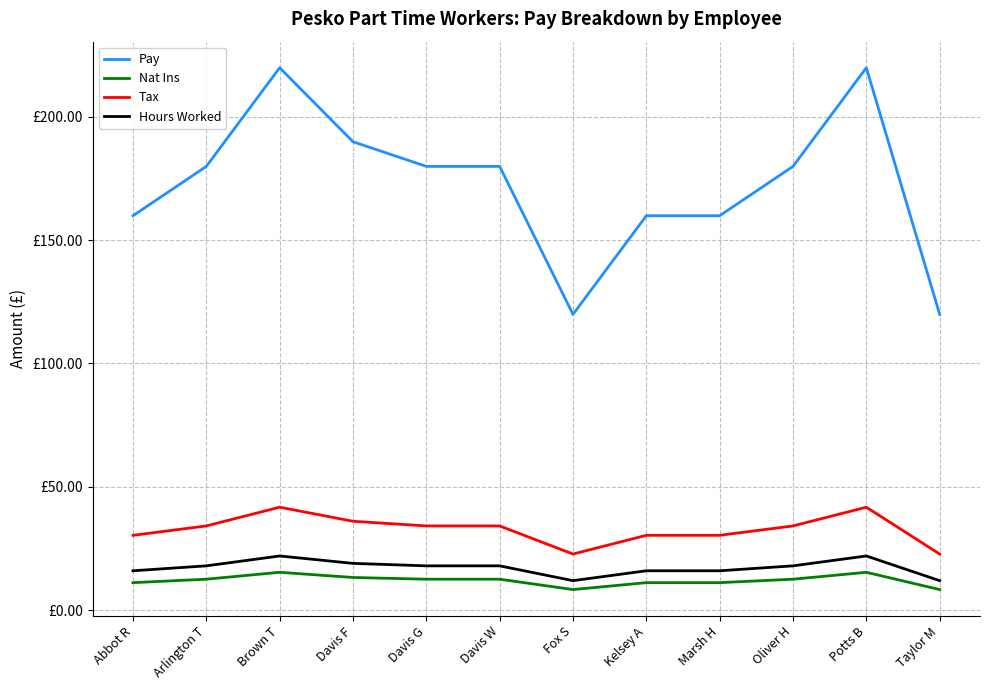

Does the chart display data point markers on the line(s)?

No